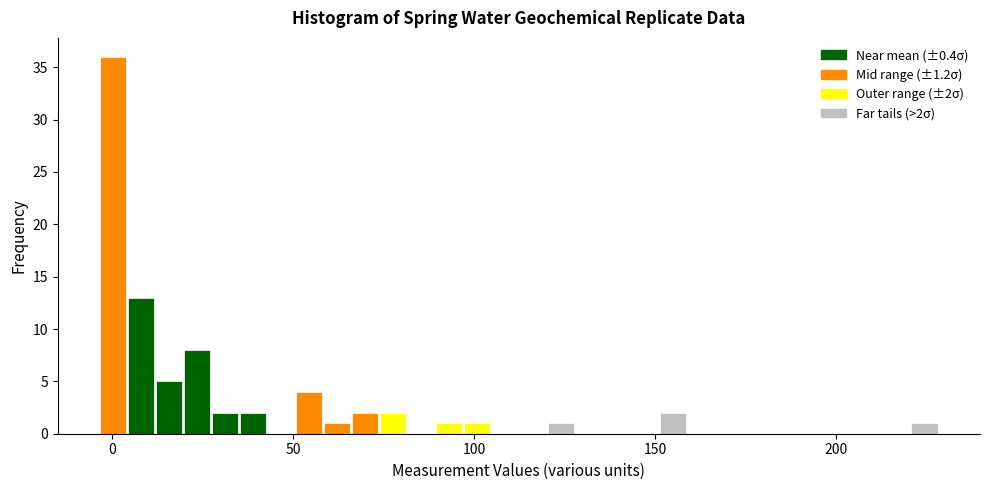

Read against the x-axis, roughly where is the centre of the tallest bar?

0